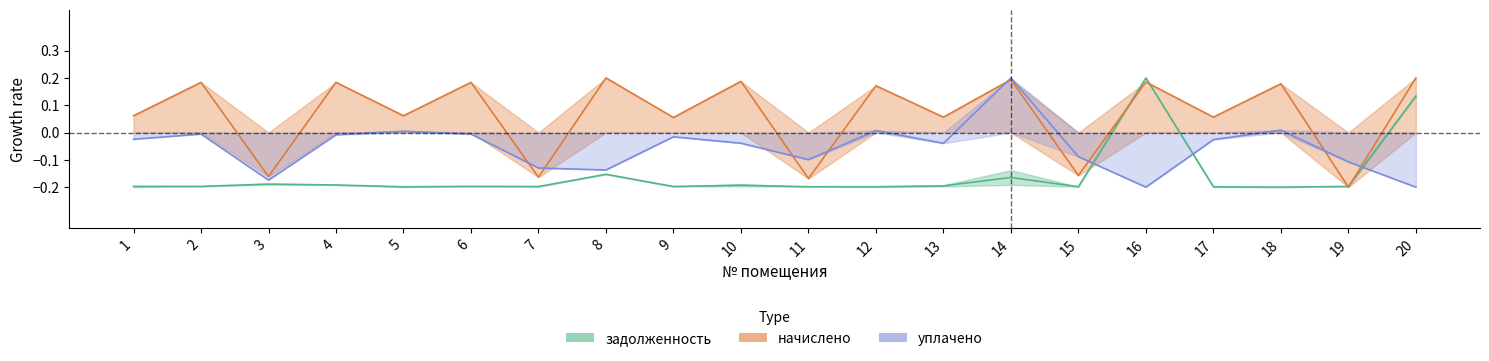

How many задолженность (col_1) values are between 0 and 1?

2